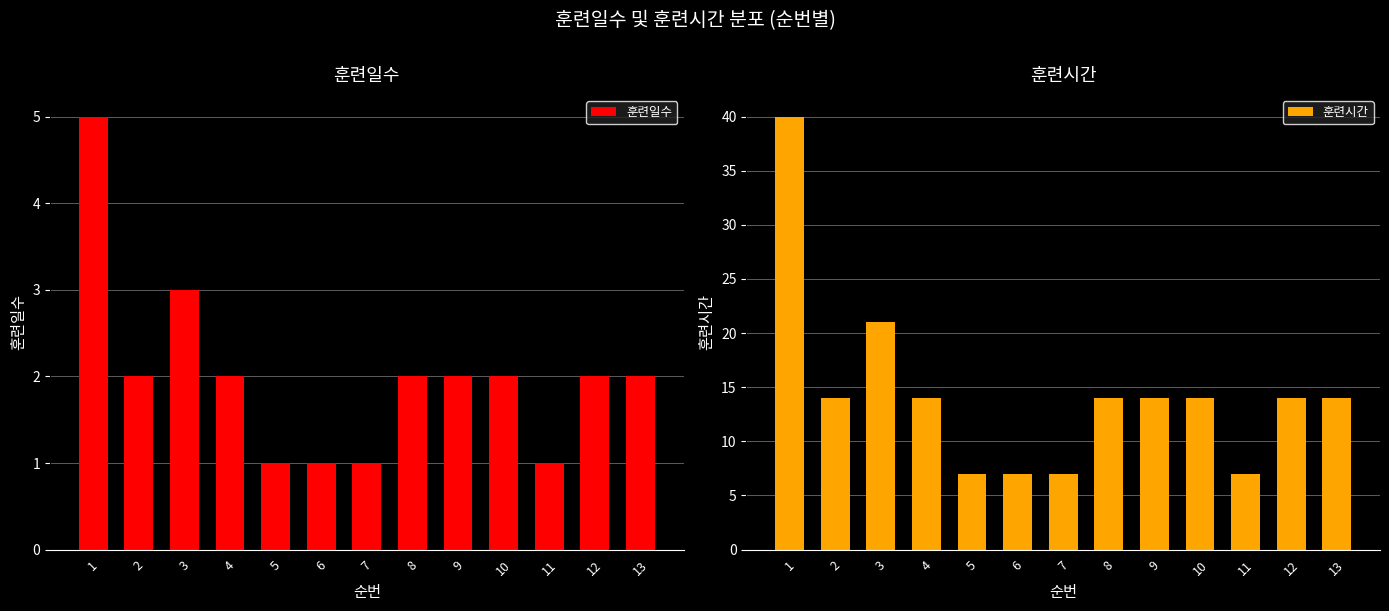

What is the average value of the 훈련시간 series?

14